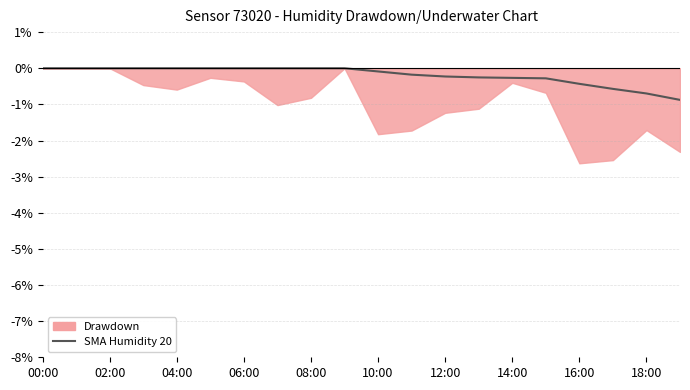

How many lines are shown in the chart?

1